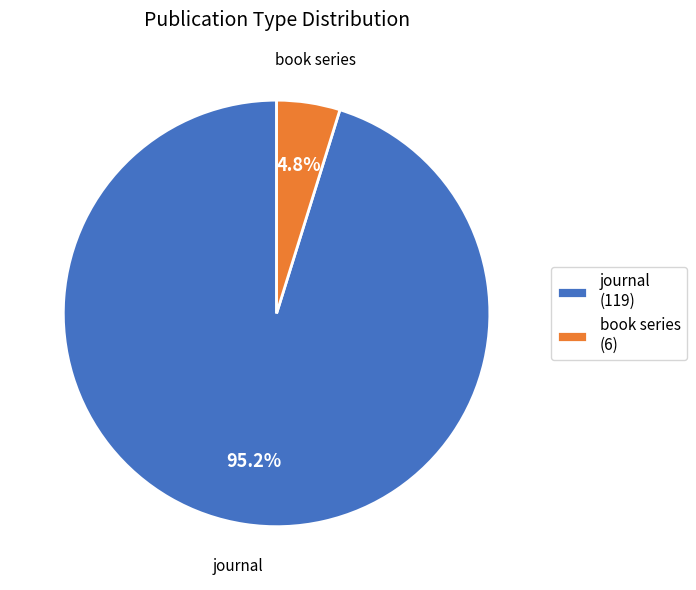

Is the sum of journal (119) and book series (6) greater than half?

Yes